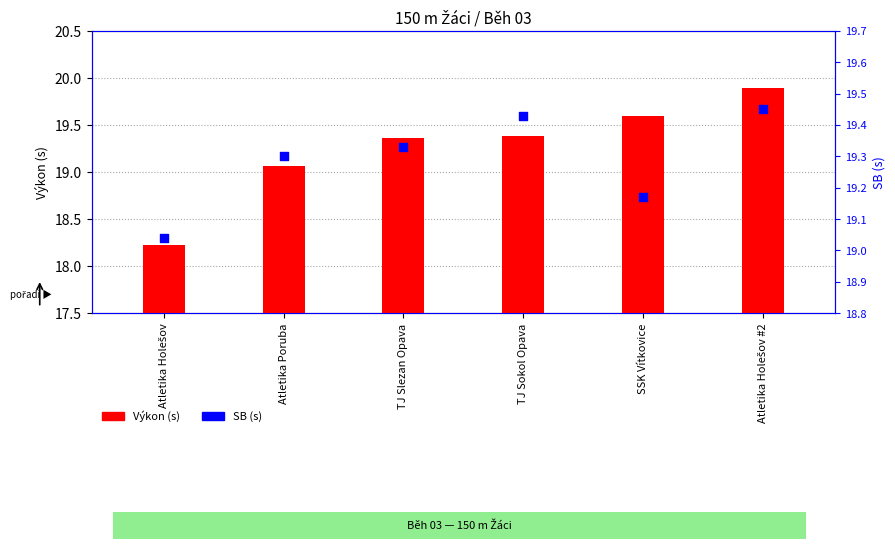

Is the value of Výkon at SSK Vítkovice greater than the value of SB at TJ Sokol Opava?

Yes